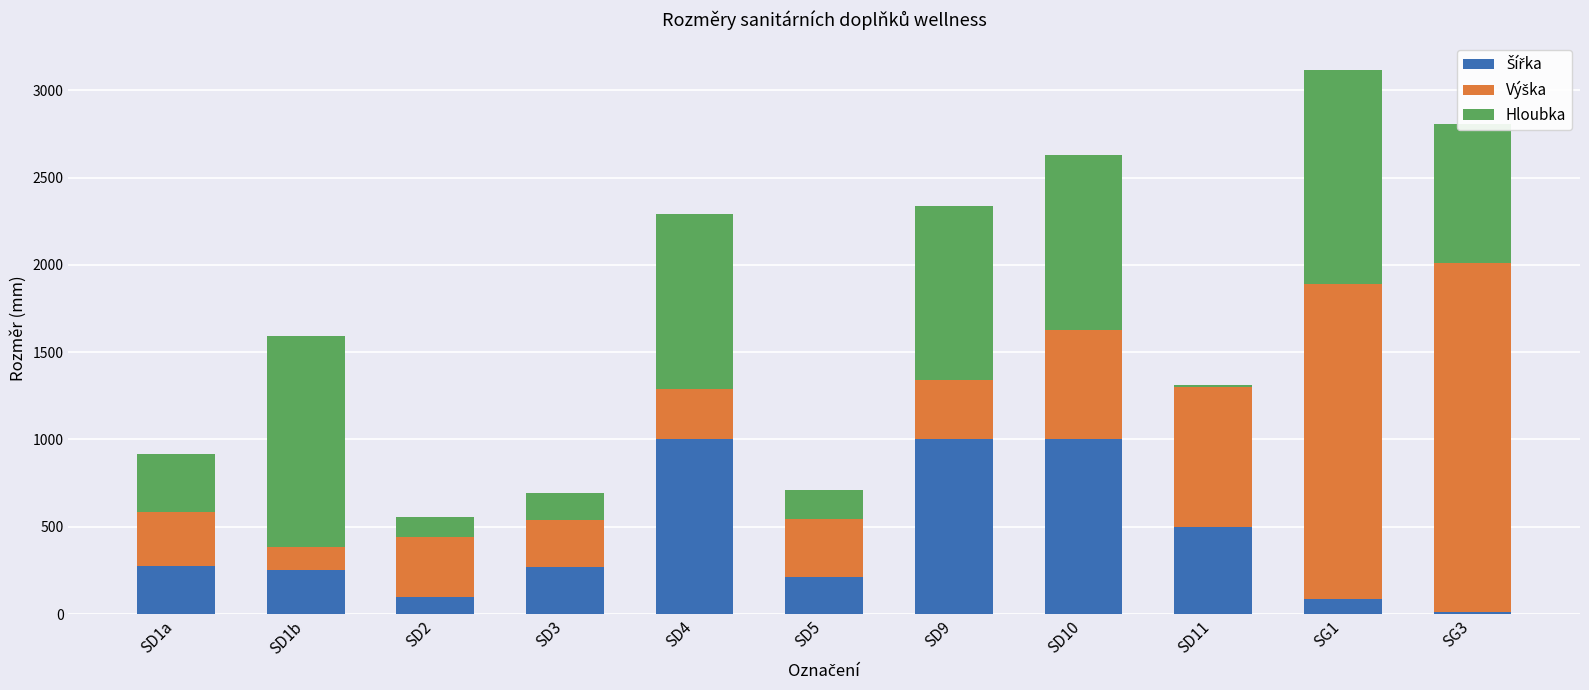

At which category is the sum across all series the highest?

SG1